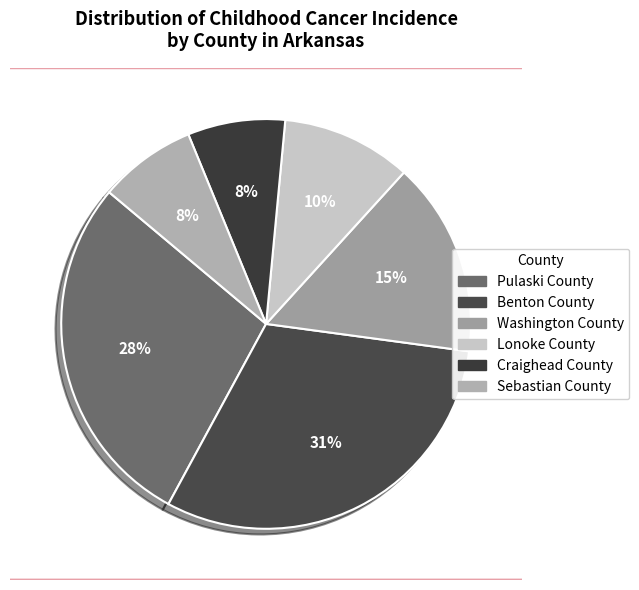

How many slices are in this pie chart?

6